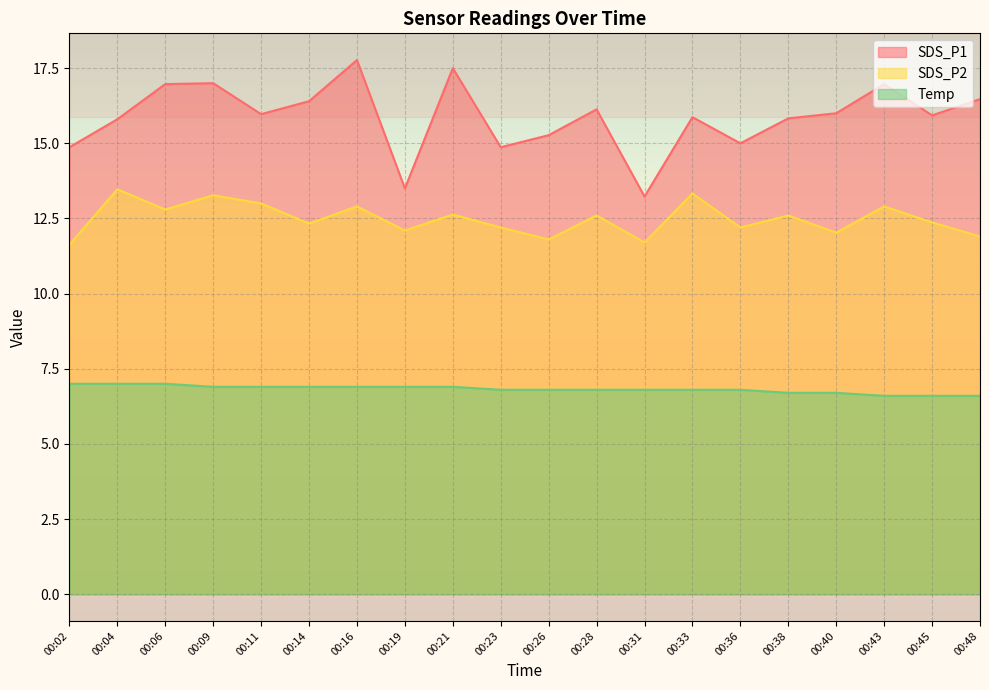

How many interior local peaks does the SDS_P1 series have?

6